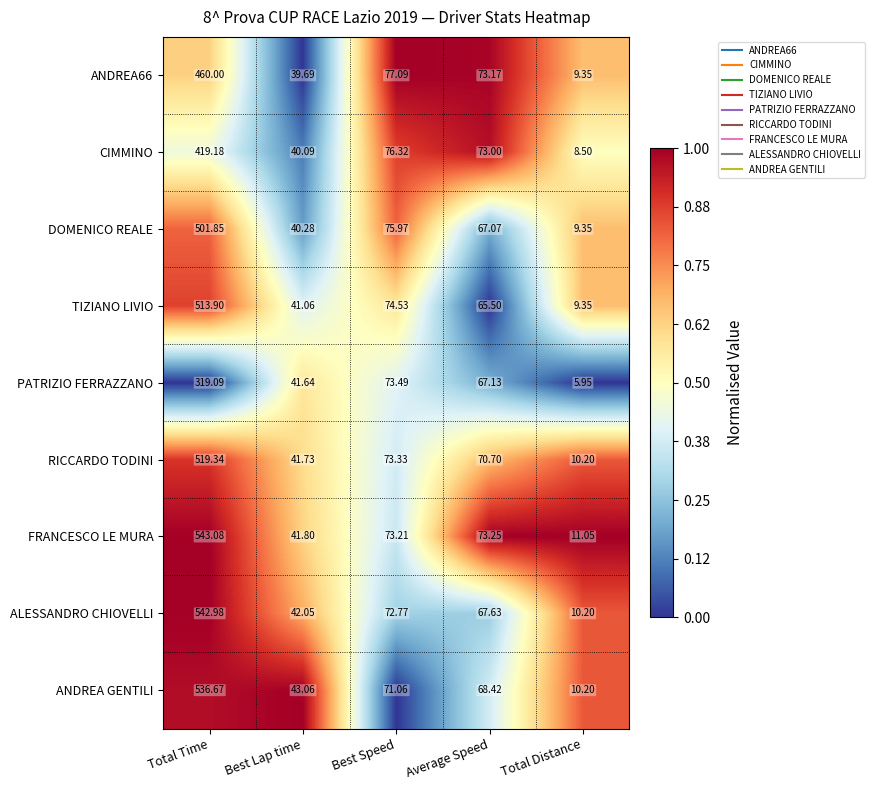

Rank the categories by ALESSANDRO CHIOVELLI value from lowest to highest.

Total Distance, Best Lap time, Average Speed, Best Speed, Total Time